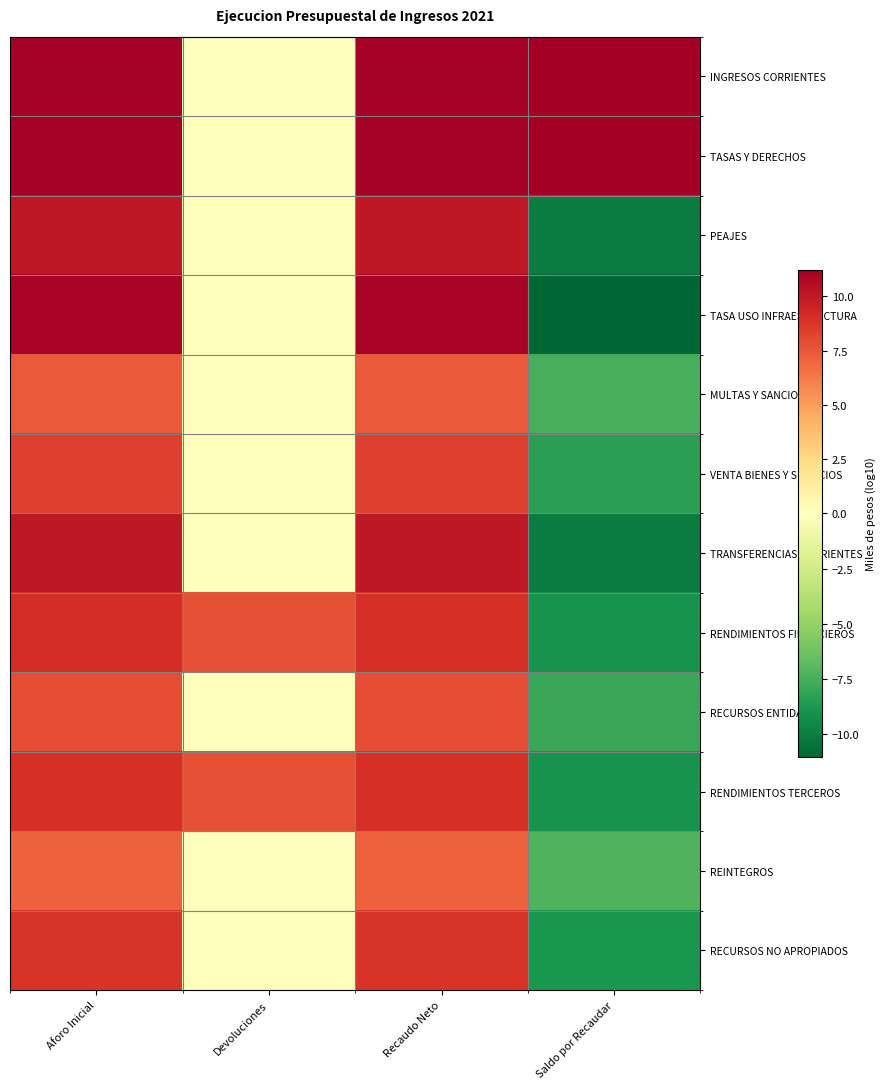

Which label corresponds to the largest value in the chart?

Saldo por Recaudar